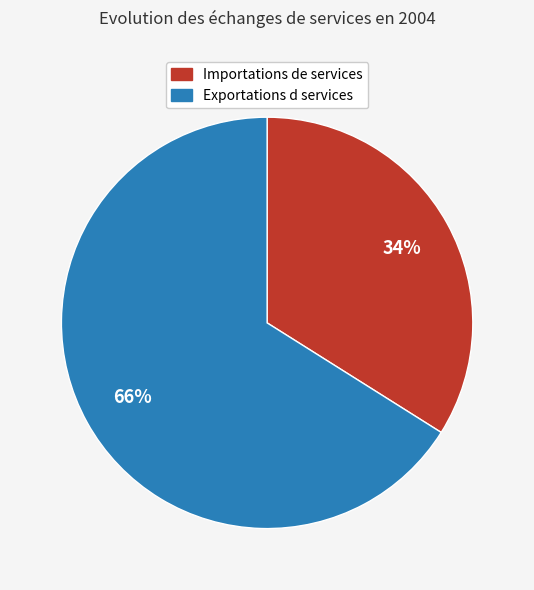

Is it true that Importations de services is 34% of the pie?

True